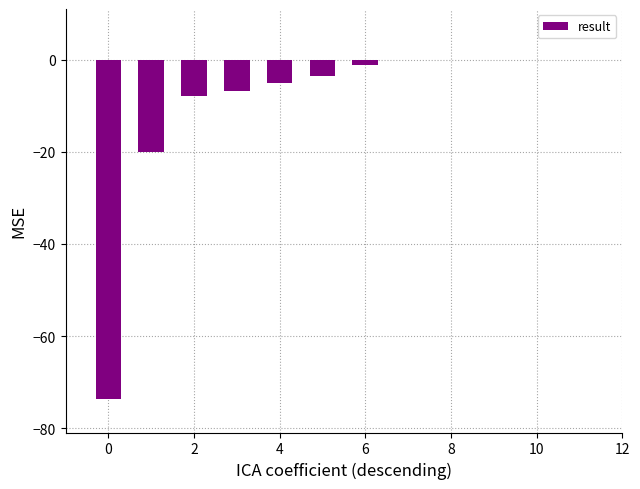

How many data points does each series have?

12